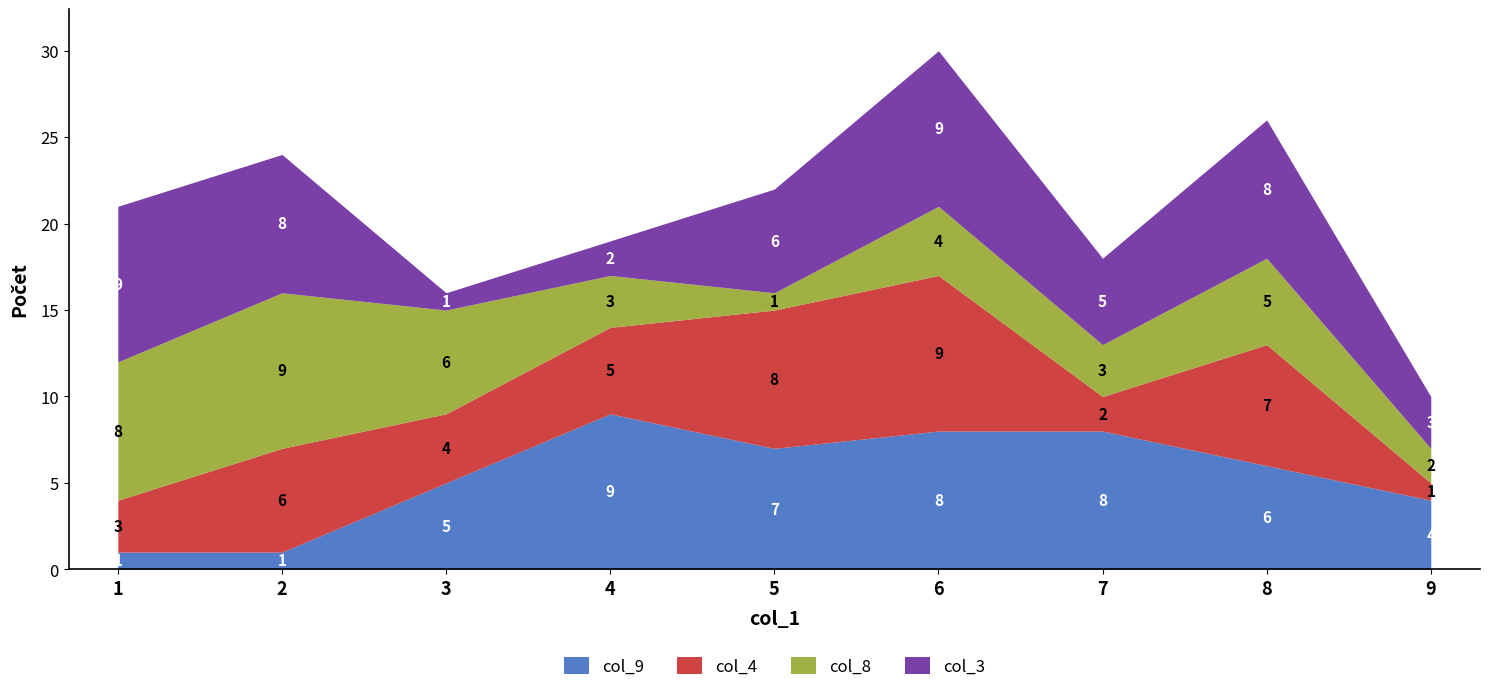

Which has a higher value, 3 or 2?

3